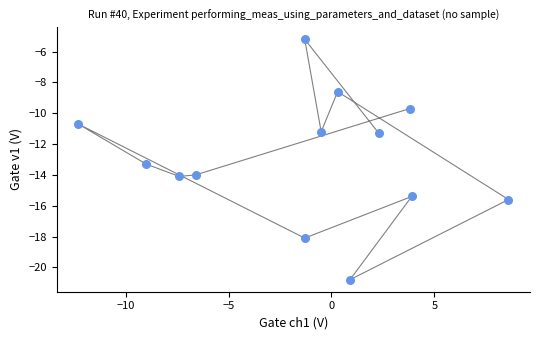

What is the range of X values (max minus min)?

20.9